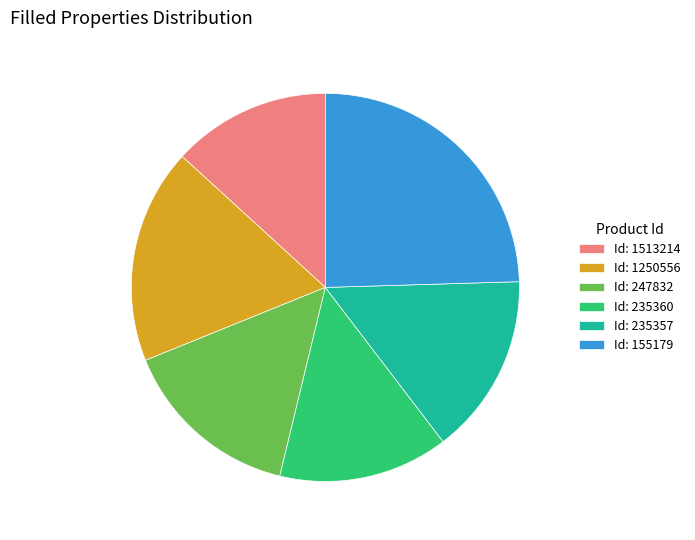

Is there a majority slice in this chart?

No